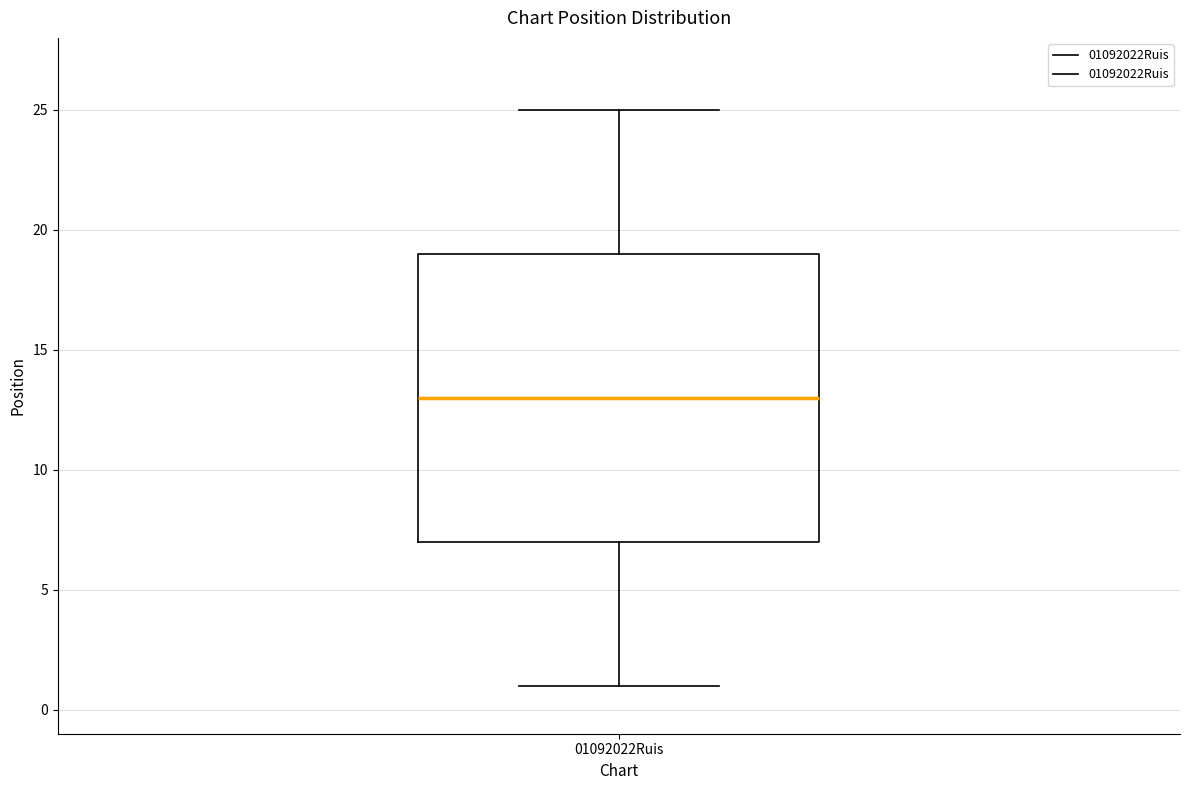

Read this box plot against the y-axis: the position of the median line, the range covered by the box, and the ends of both whiskers. The values are not printed on the chart, so give them approximately, as read against the axis.

median 13, box 7 to 19, whiskers 1 to 25